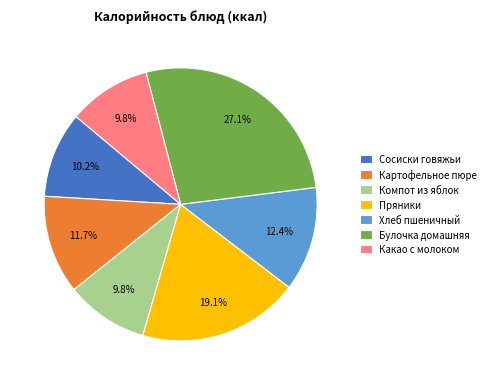

Is Картофельное пюре the majority of the pie?

No